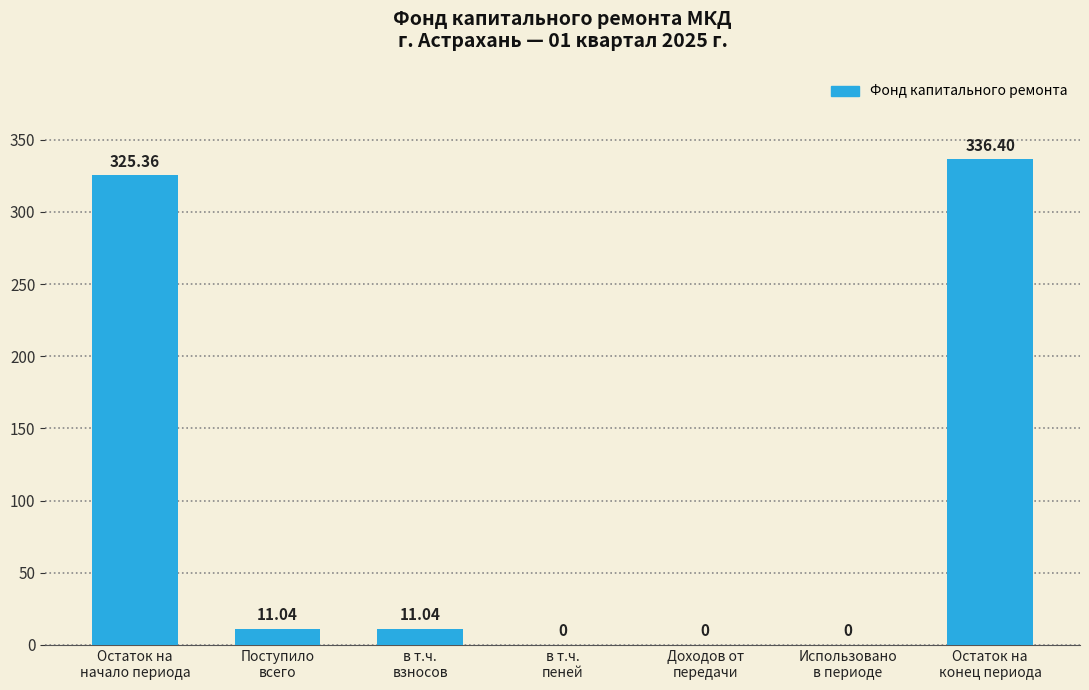

Which label corresponds to the largest value in the chart?

Остаток на
конец периода